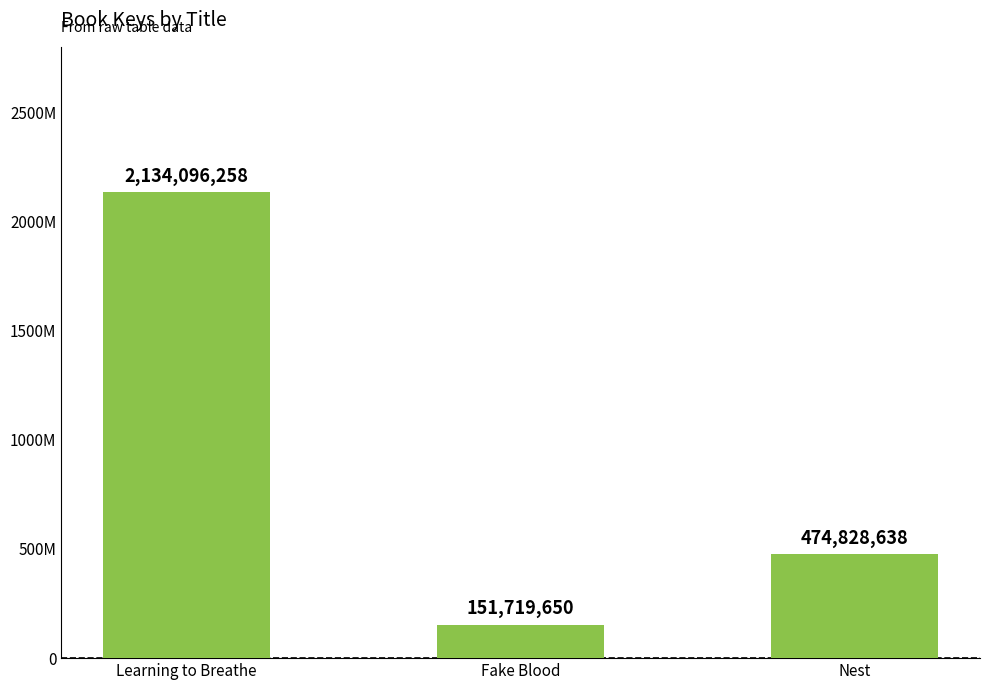

At which category does the chart reach its minimum across all series?

Fake Blood